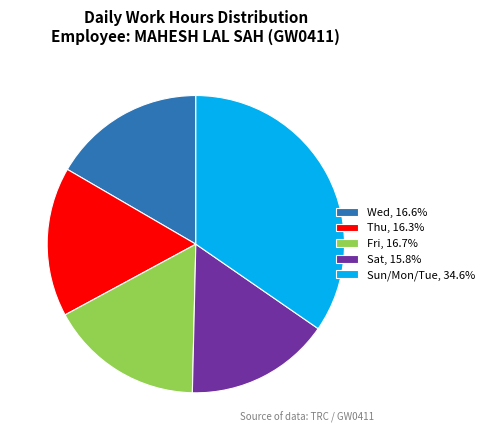

What is the ratio of the value at Fri, 16.7% to the value at Sun/Mon/Tue, 34.6%?

0.5